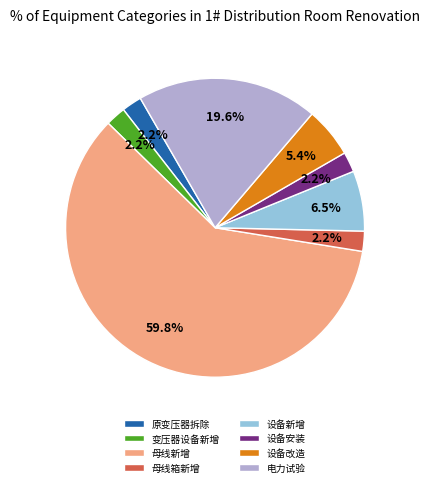

How much of the chart is everything except 设备安装?

97.8%